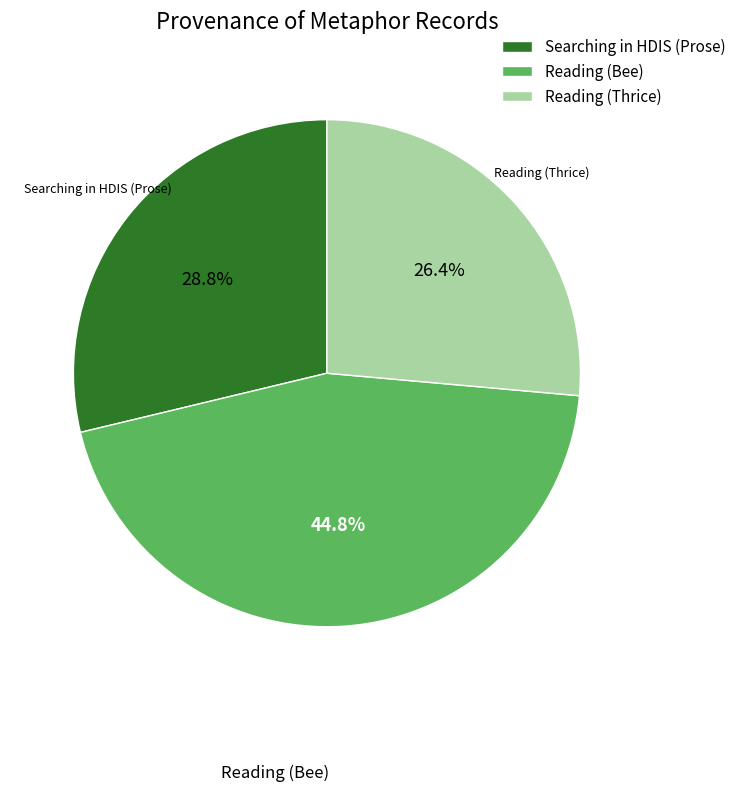

How many slices are in this pie chart?

3